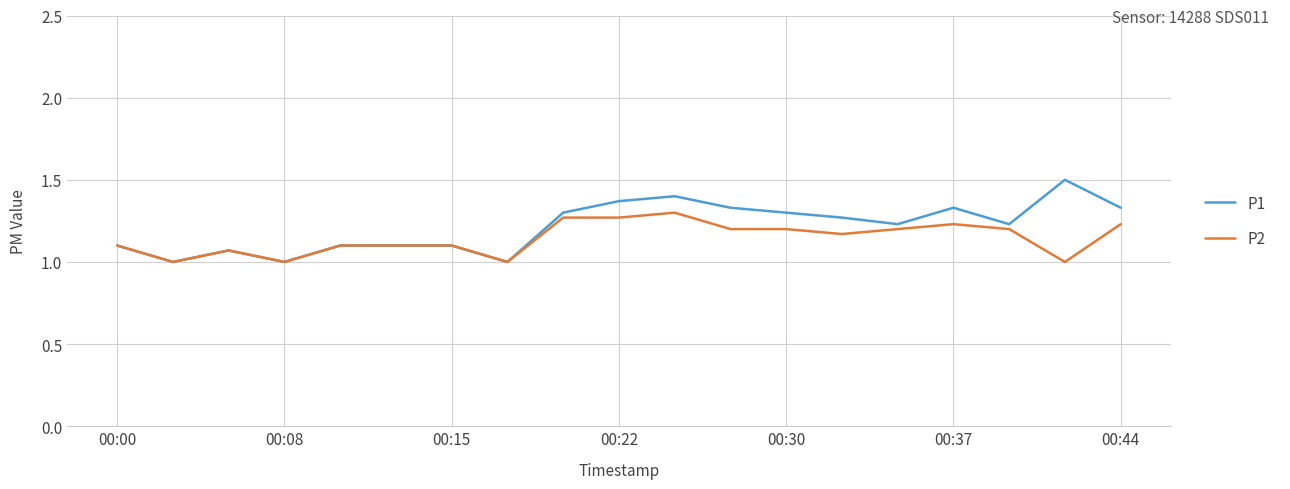

What is the maximum value shown in the chart?

1.5